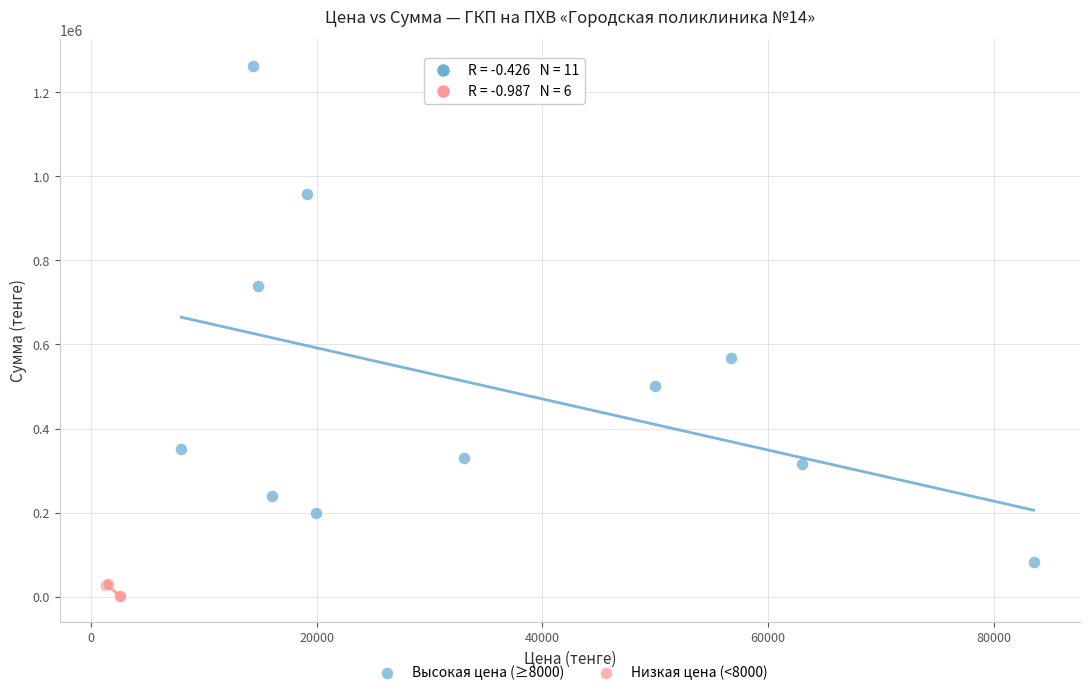

Which series has the widest spread of Y values?

Высокая цена (≥8000)